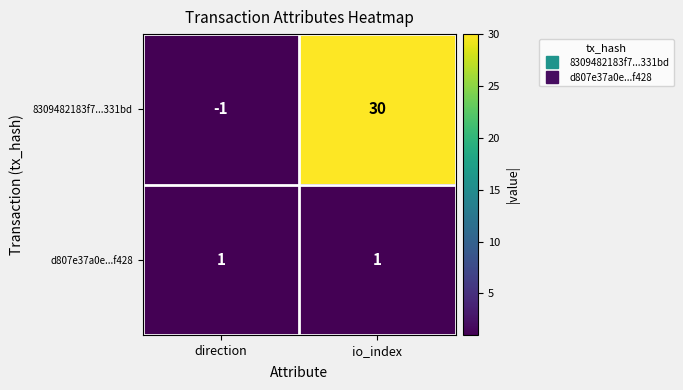

Where is 8309482183f7...331bd nearest to the value 14?

direction